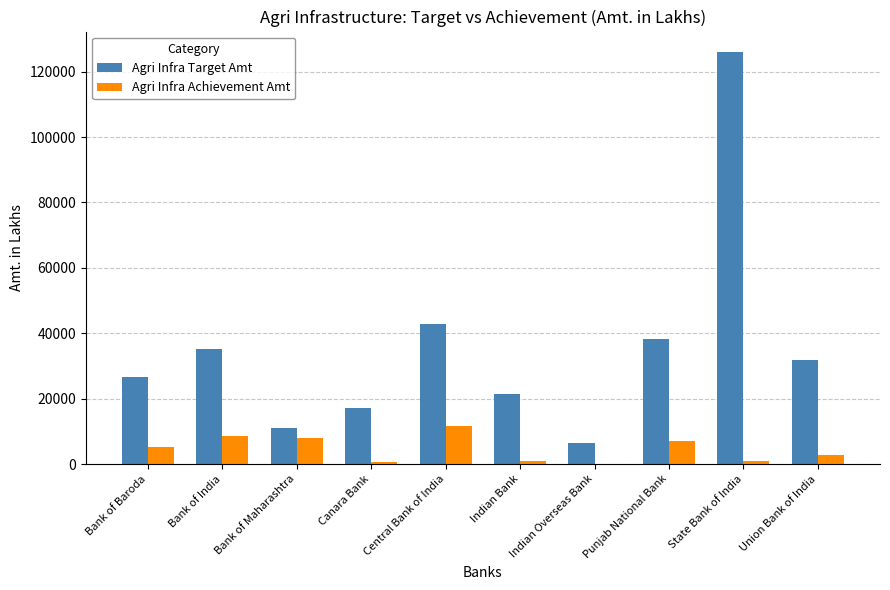

Which series changed the most between Canara Bank and Punjab National Bank?

Agri Infra Target Amt